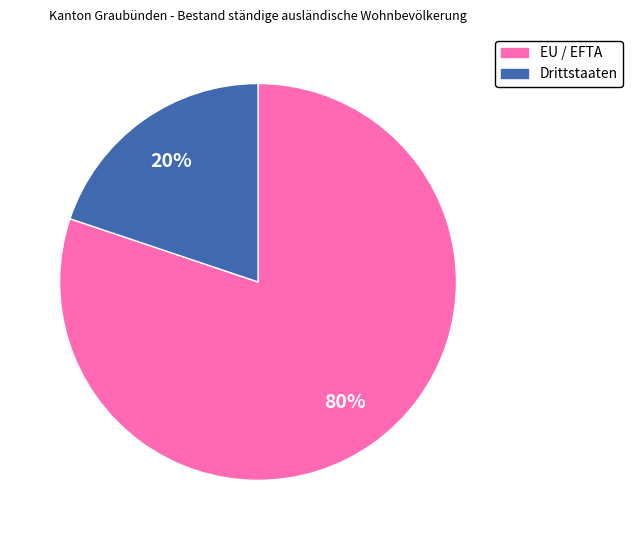

Between Drittstaaten and EU / EFTA, which is larger?

EU / EFTA